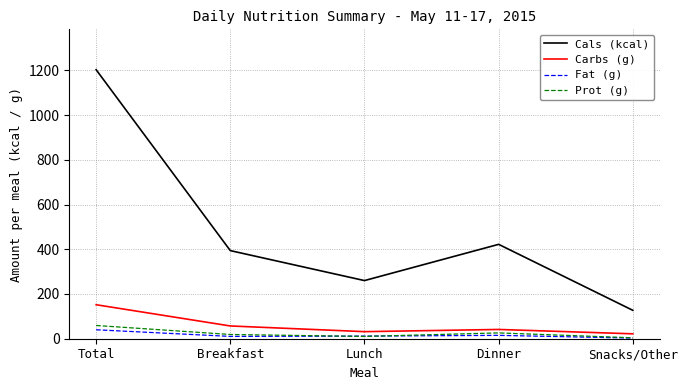

What is the spread (max minus min) of values at Total?

1163.0